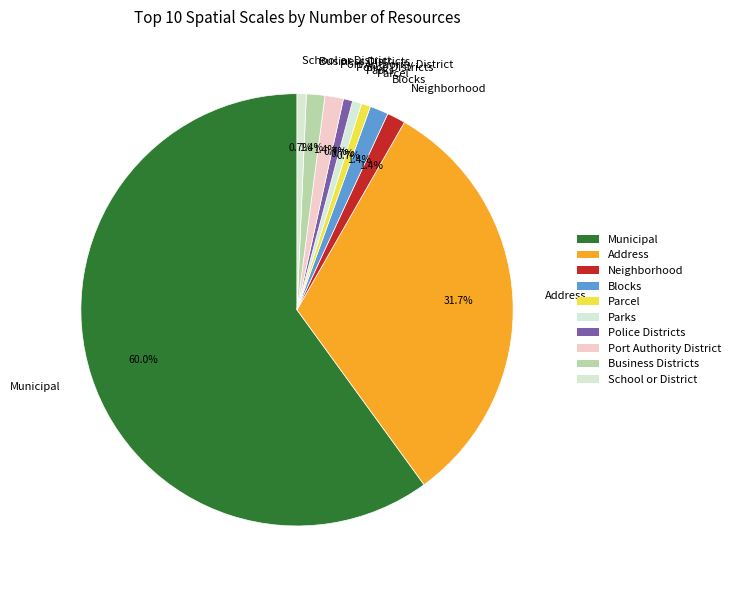

Does Neighborhood account for over 50% of the chart?

No